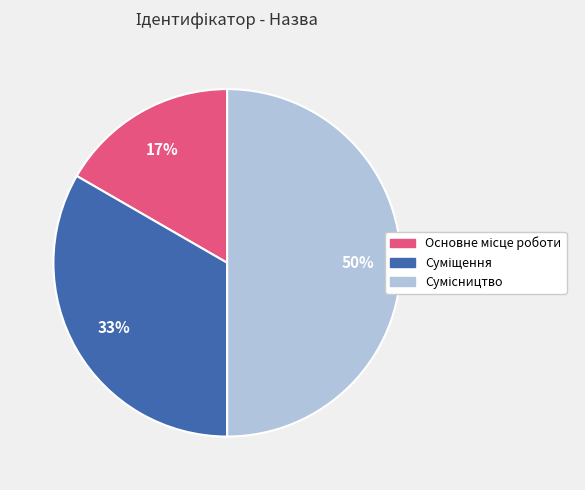

To the nearest percent, what is the average slice percentage?

33%